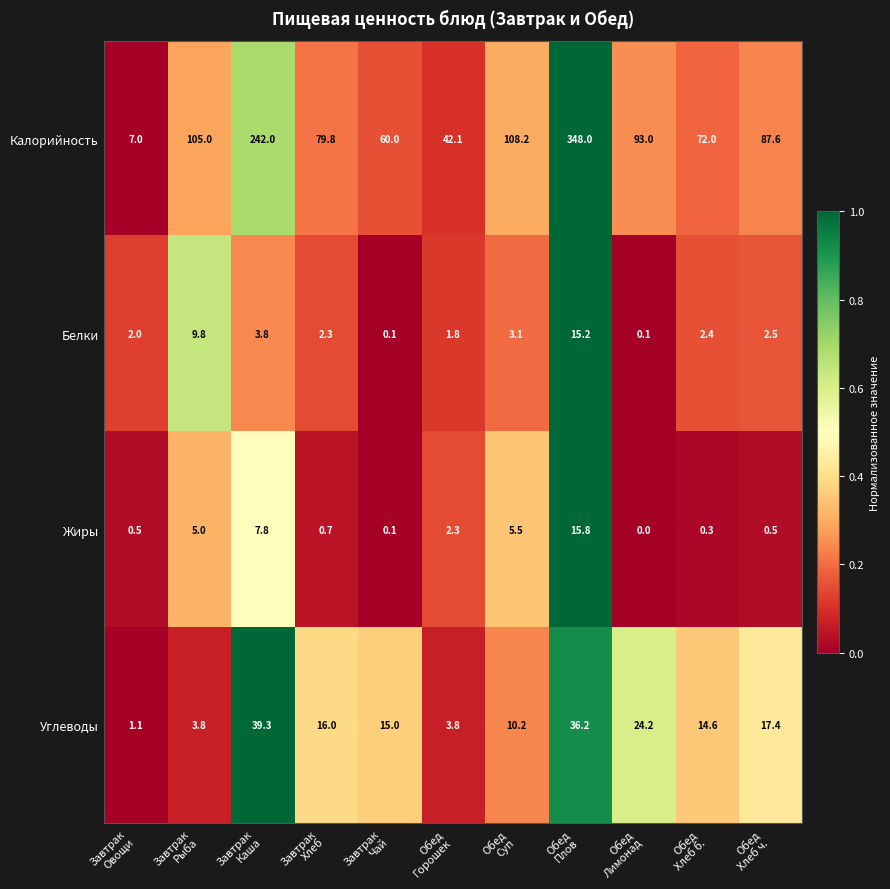

Which series changed the most between Завтрак
Хлеб and Обед
Горошек?

Калорийность